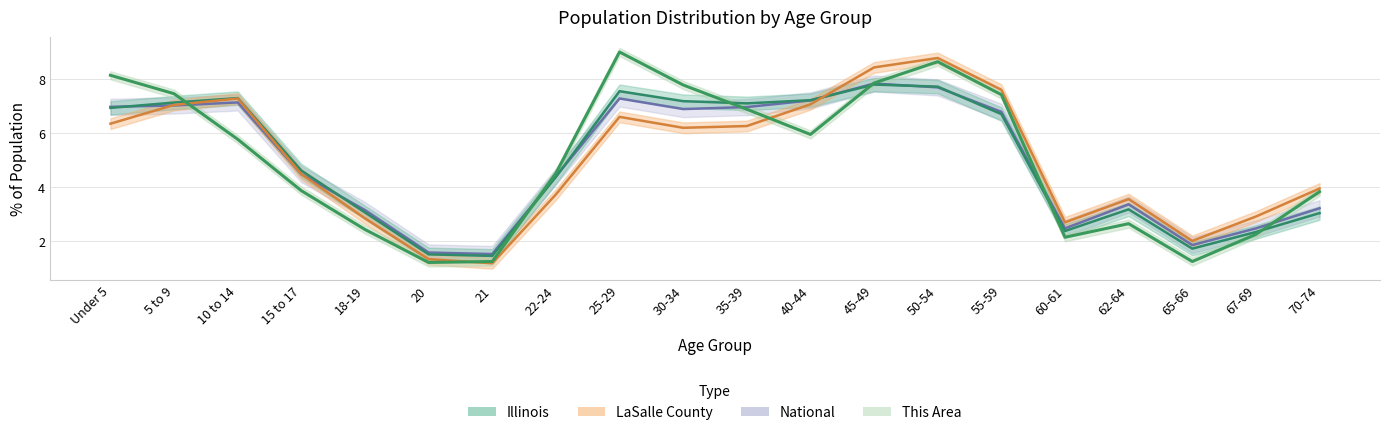

Which category has the highest value in the LaSalle County series?

50-54